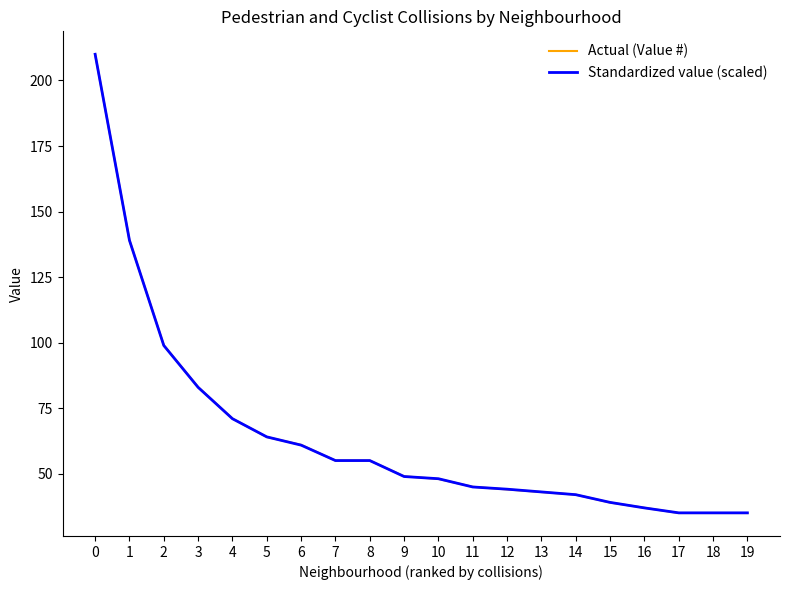

True or false: Standardized value (scaled) has a value of 68.4 at 15.

False